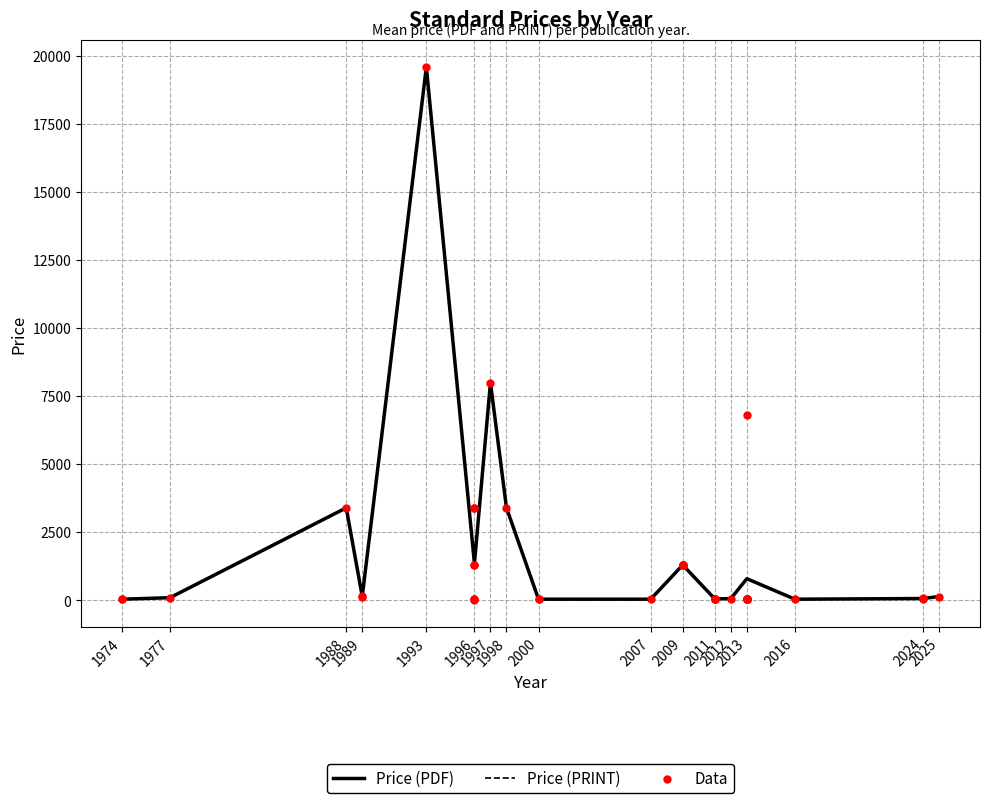

Which series contains the highest Y value?

Price (PDF)